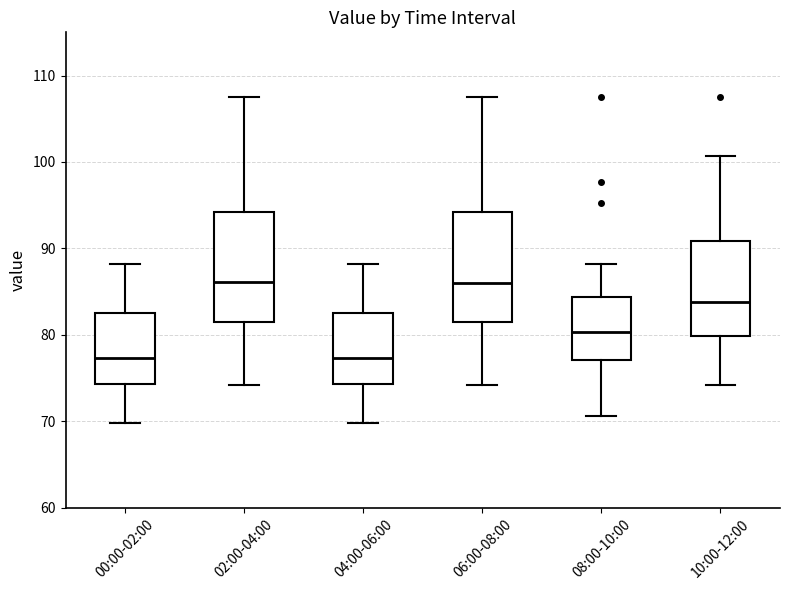

Reading left to right, transcribe this box plot: for each box, give where its median line is, the range the box spans, and where its two whiskers end, as read against the y-axis. The values are not printed on the chart, so give them approximately, as read against the axis.

00:00-02:00: median 77, box 74 to 82, whiskers 70 to 88
02:00-04:00: median 86, box 82 to 94, whiskers 74 to 108
04:00-06:00: median 77, box 74 to 82, whiskers 70 to 88
06:00-08:00: median 86, box 82 to 94, whiskers 74 to 108
08:00-10:00: median 80, box 77 to 84, whiskers 71 to 88
10:00-12:00: median 84, box 80 to 91, whiskers 74 to 101